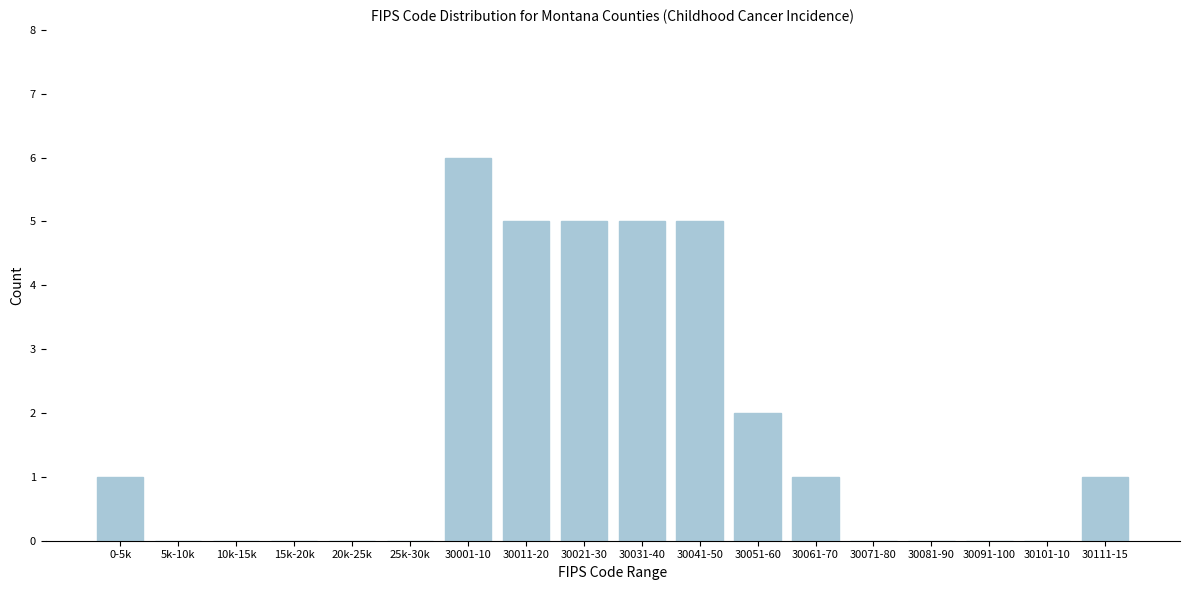

Reading right to left, list all the values displayed in this chart.

30111-15=1	30101-10=0	30091-100=0	30081-90=0	30071-80=0	30061-70=1	30051-60=2	30041-50=5	30031-40=5	30021-30=5	30011-20=5	30001-10=6	25k-30k=0	20k-25k=0	15k-20k=0	10k-15k=0	5k-10k=0	0-5k=1